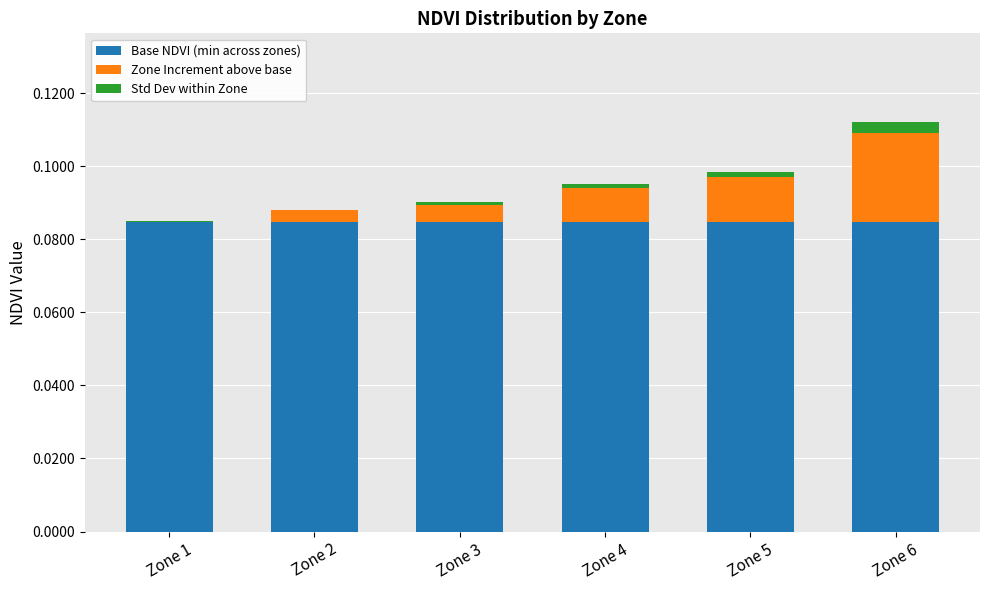

The Base NDVI (min across zones) series shows 0.0 at Zone 6. True or false?

False